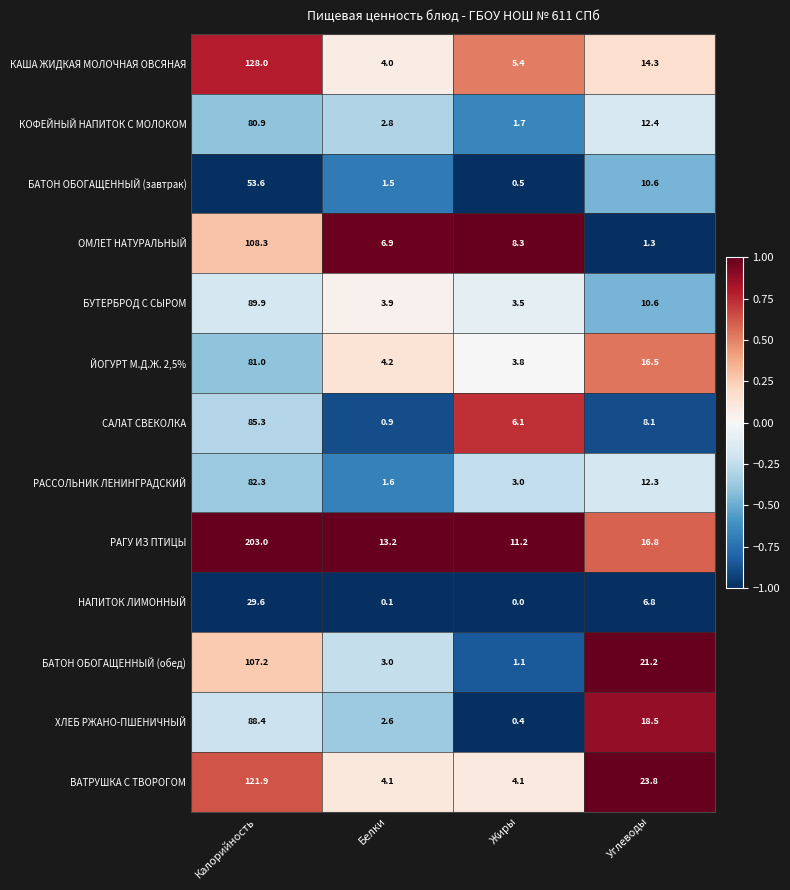

At which label does ХЛЕБ РЖАНО-ПШЕНИЧНЫЙ reach its peak?

Калорийность